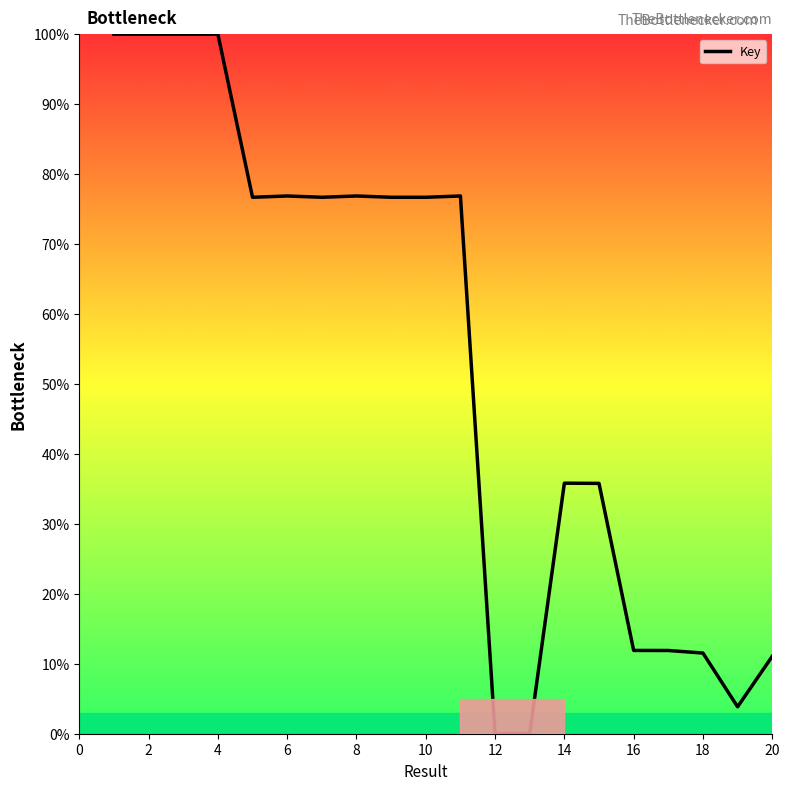

What is the difference between the maximum and minimum values?

100.0